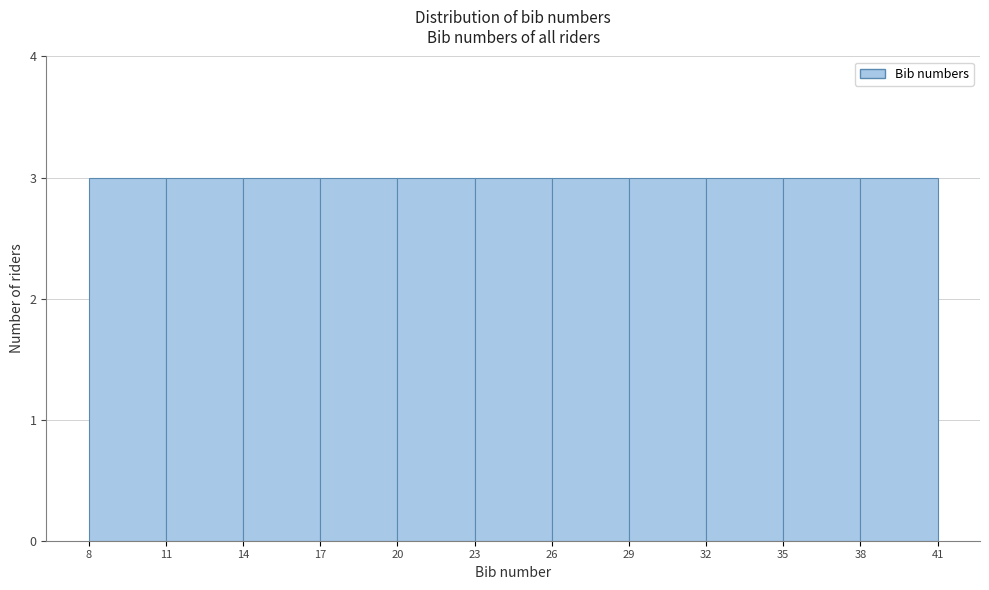

How tall is the bar that spans 14 to 17 on the x-axis? The values are not printed on the chart, so give them approximately, as read against the axis.

3